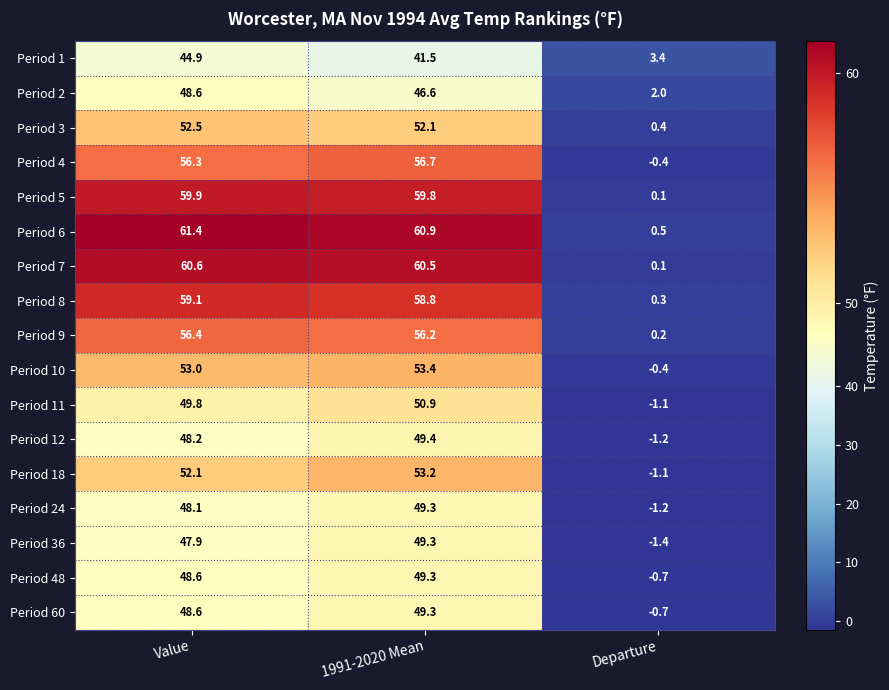

Is it true that Period 12 equals 49.4 at 1991-2020 Mean?

True